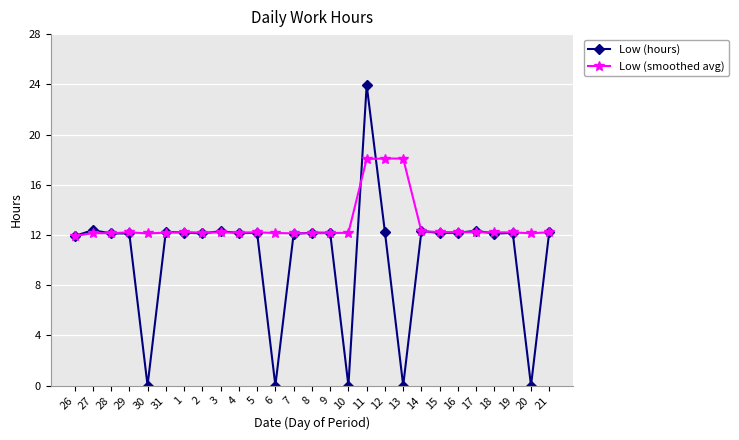

Which series has the widest spread of values?

Low (hours)